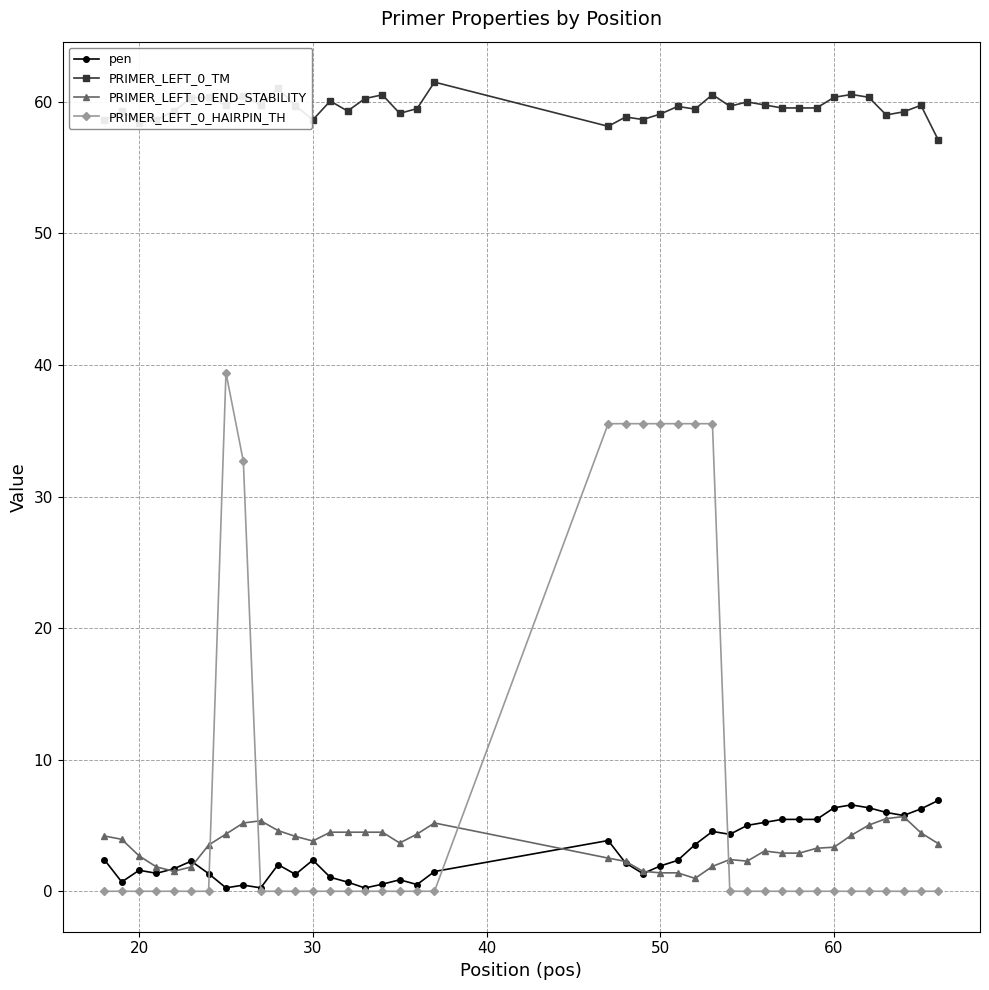

How many data points does each series have?

40